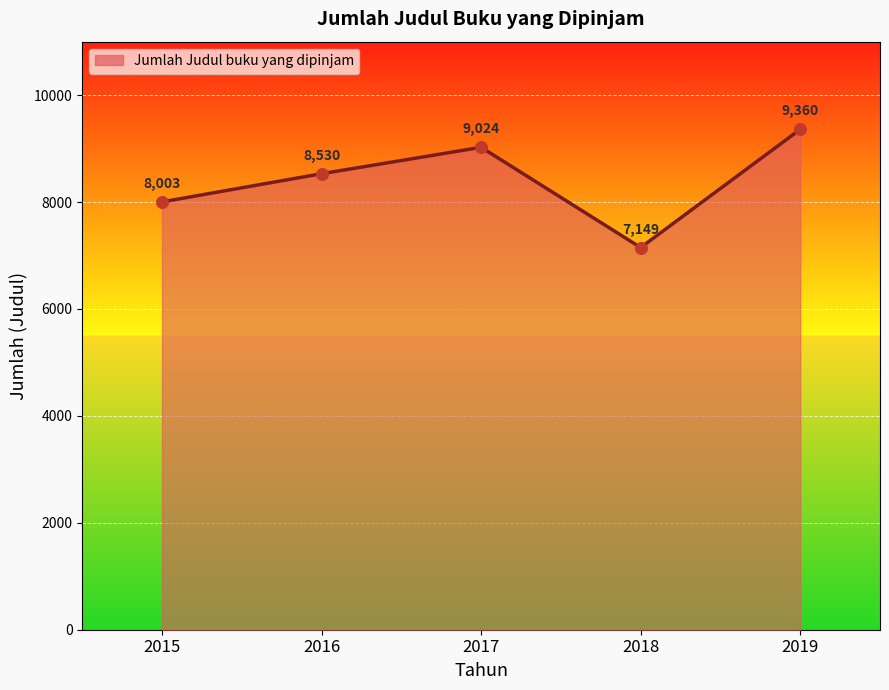

Approximately how many times larger is the value at 2016 compared to 2019?

0.9